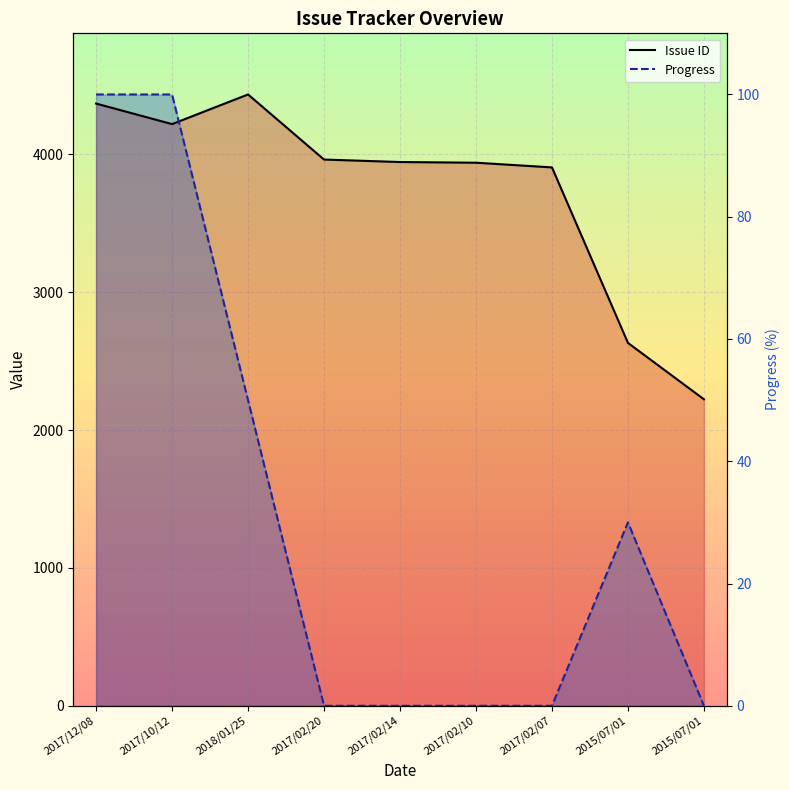

Between which two adjacent categories do Progress and Issue ID first intersect?

2017/10/12 and 2018/01/25